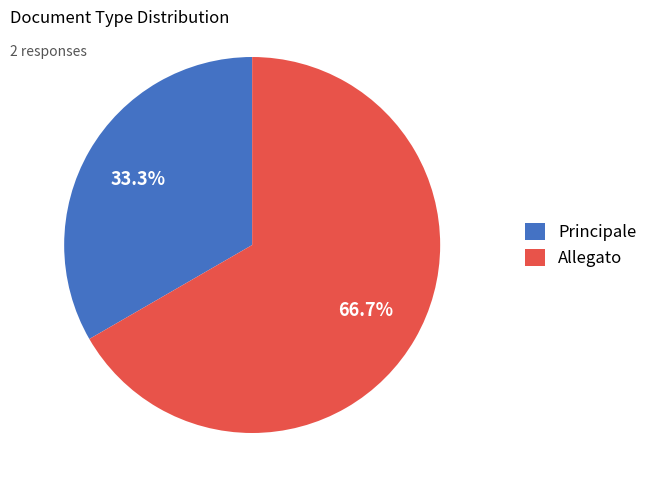

Approximately how many times larger is the value at Allegato compared to Principale?

2.0